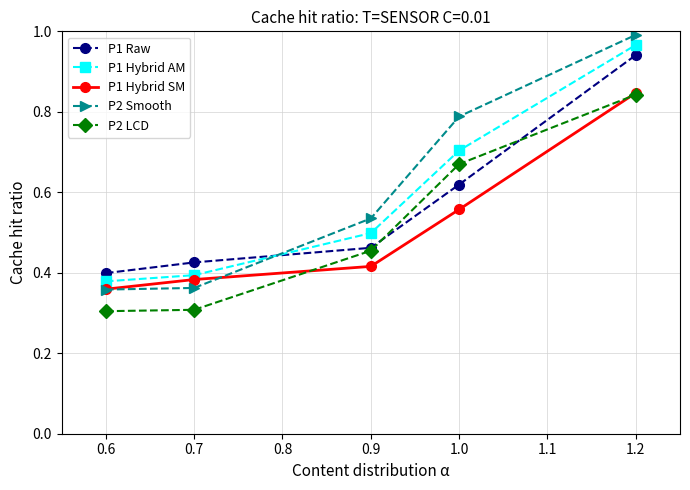

What is the label of the 1st point from the right?

1.2